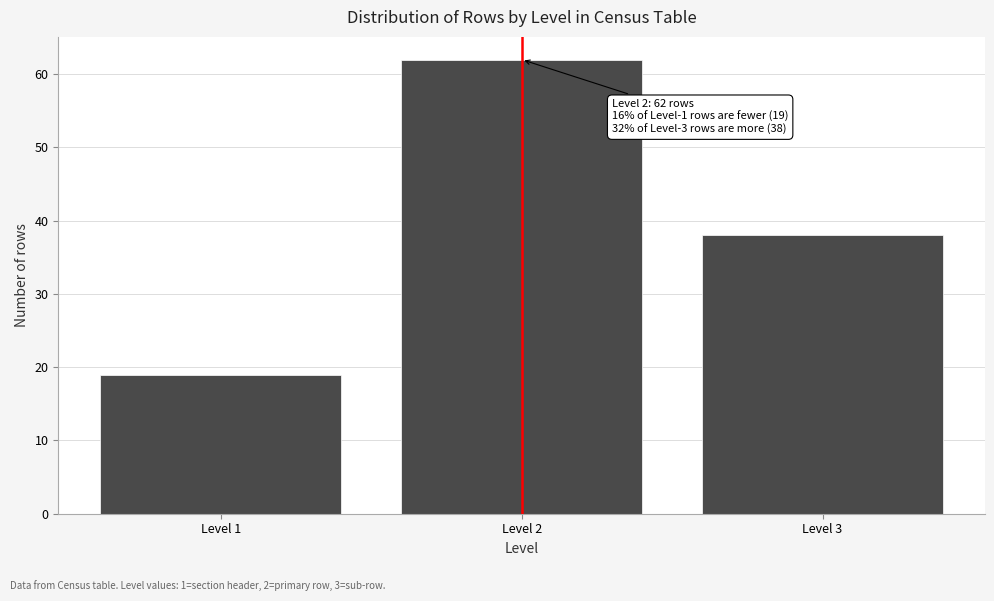

Reading left to right, extract all data points from this chart.

19	62	38